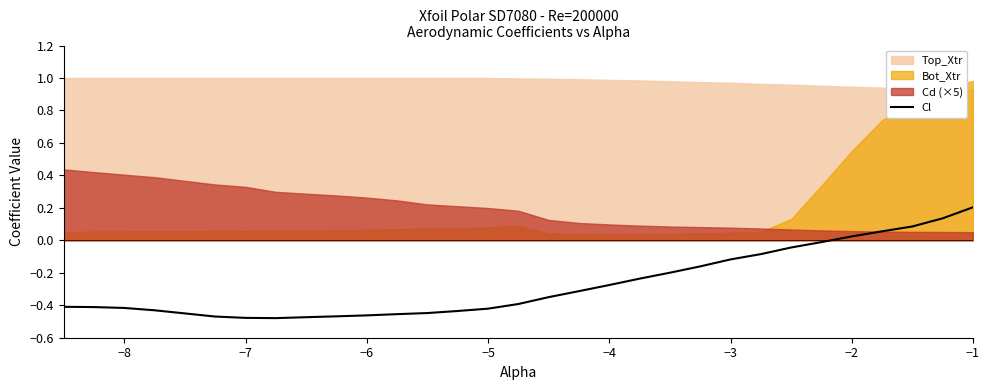

Which category has the highest value in the Cl series?

−1